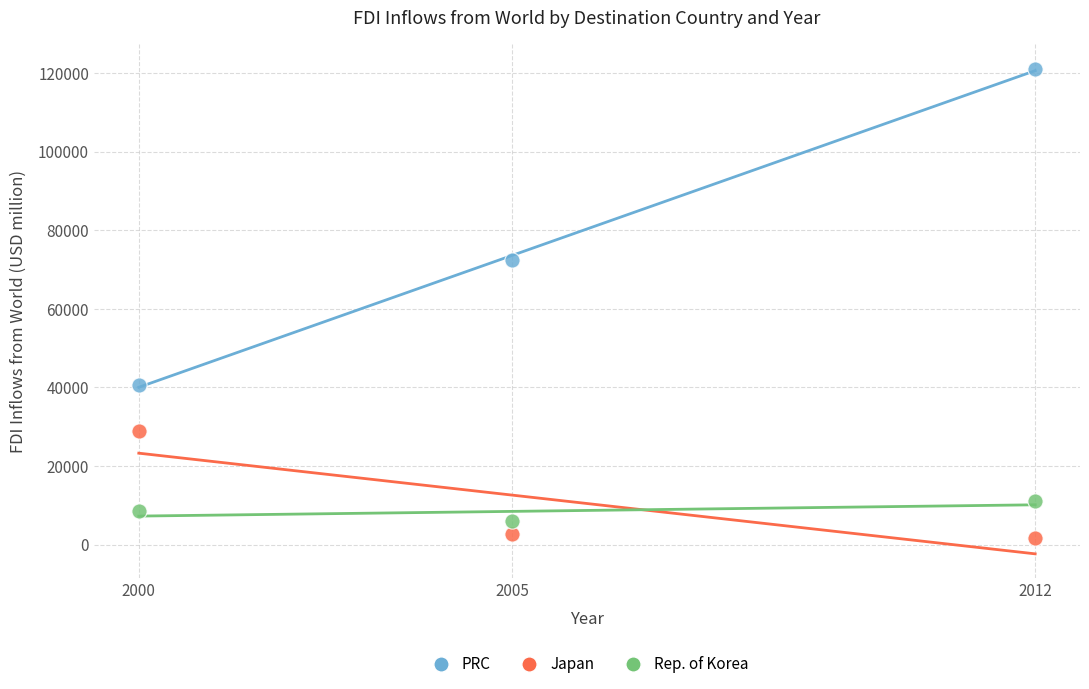

Which series has the widest spread of Y values?

PRC